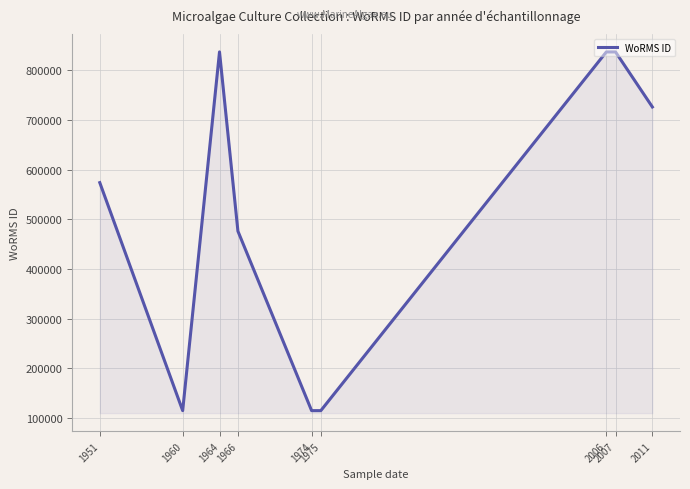

What value does the data have at 1975?

115104.0